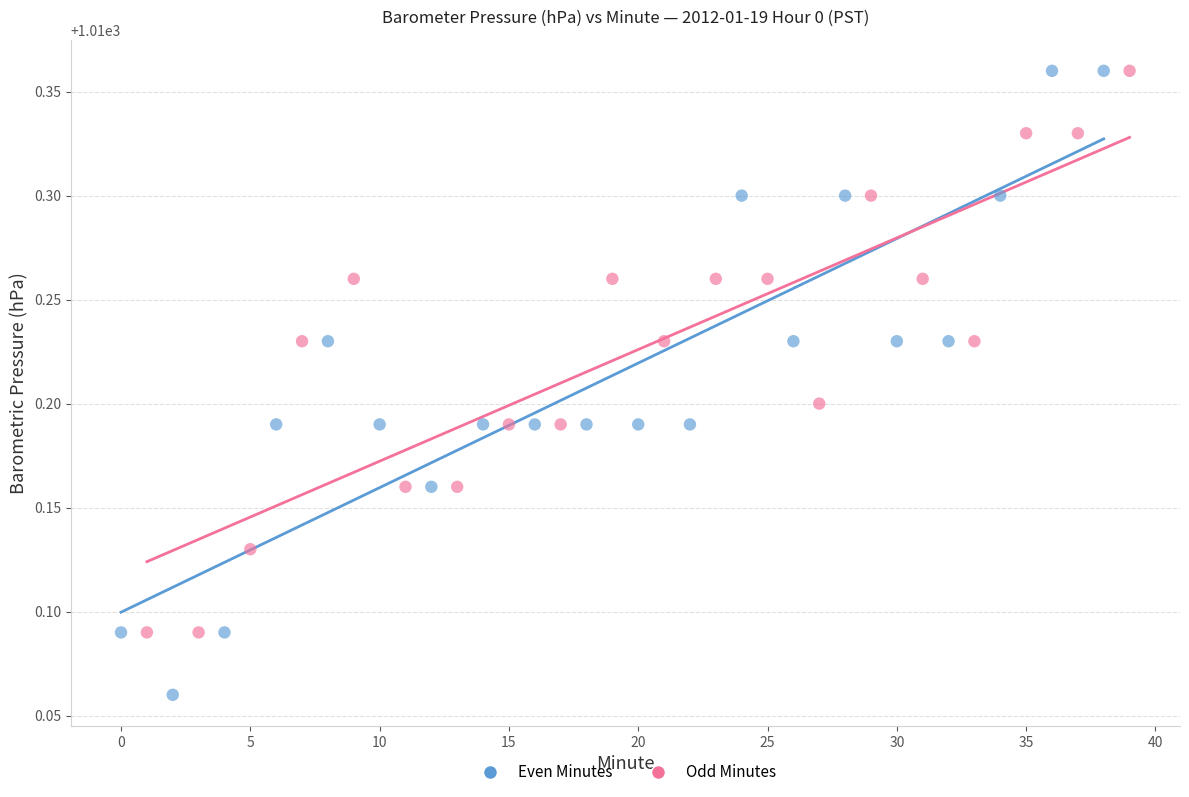

Which series reaches the minimum Y coordinate?

Even Minutes